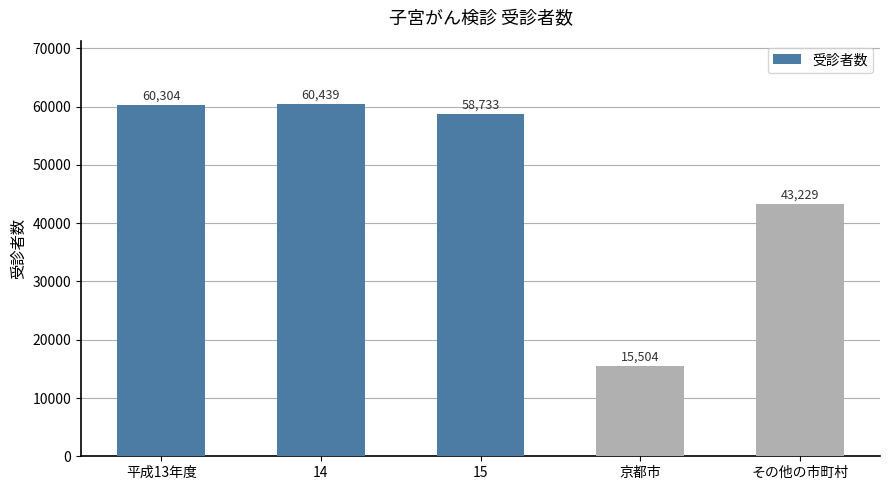

What is the maximum value shown in the chart?

60439